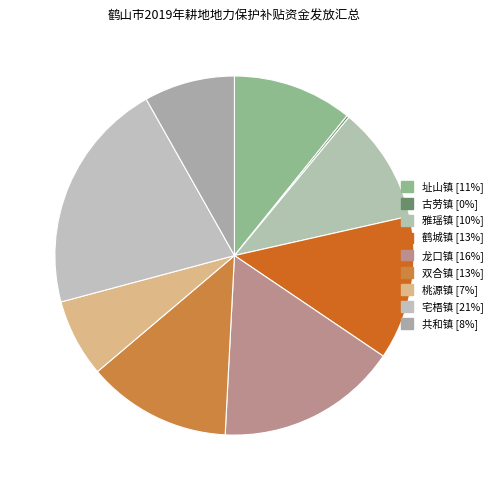

Which slice is the smallest?

古劳镇